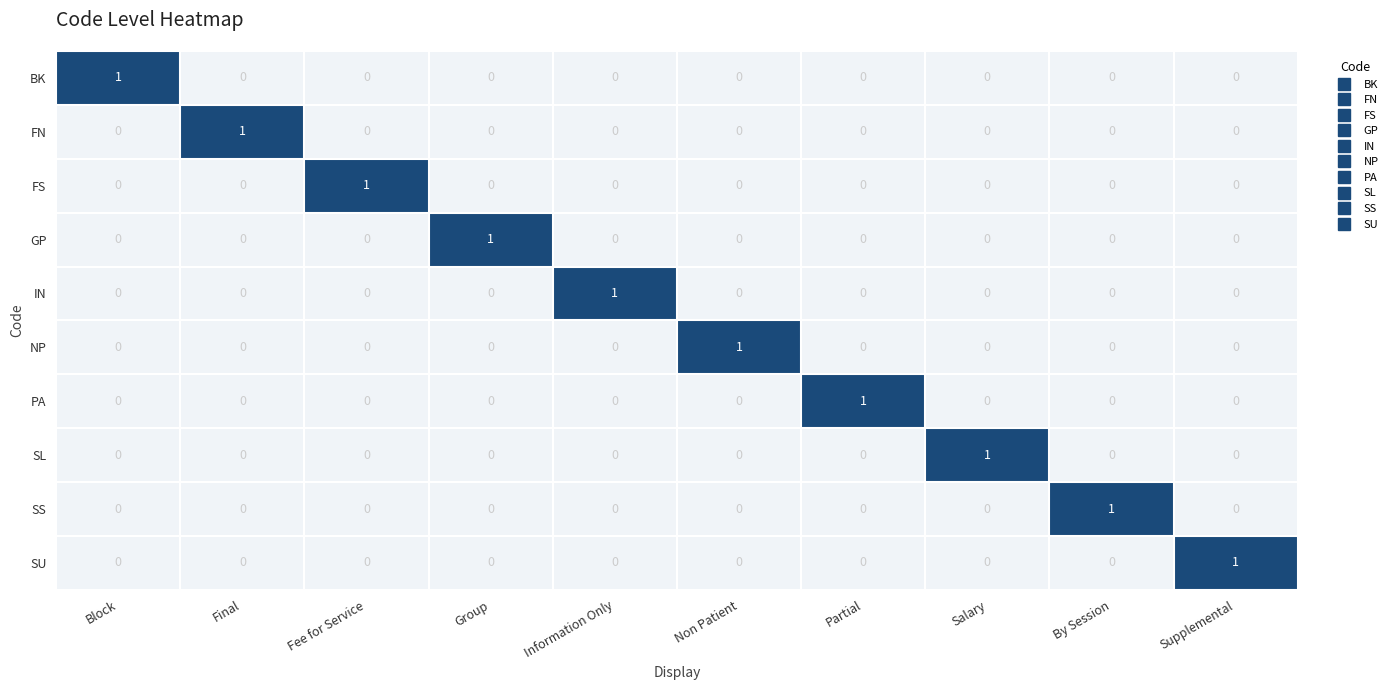

What is the difference between the highest and lowest values at Supplemental?

1